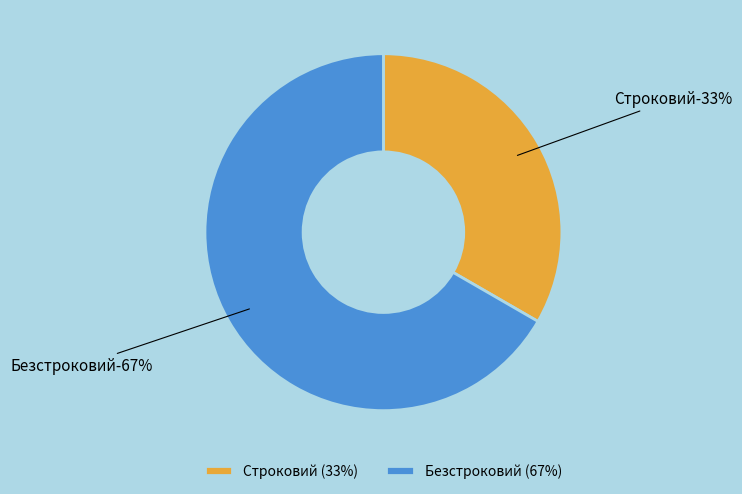

To the nearest percent, what is the average slice percentage?

50%